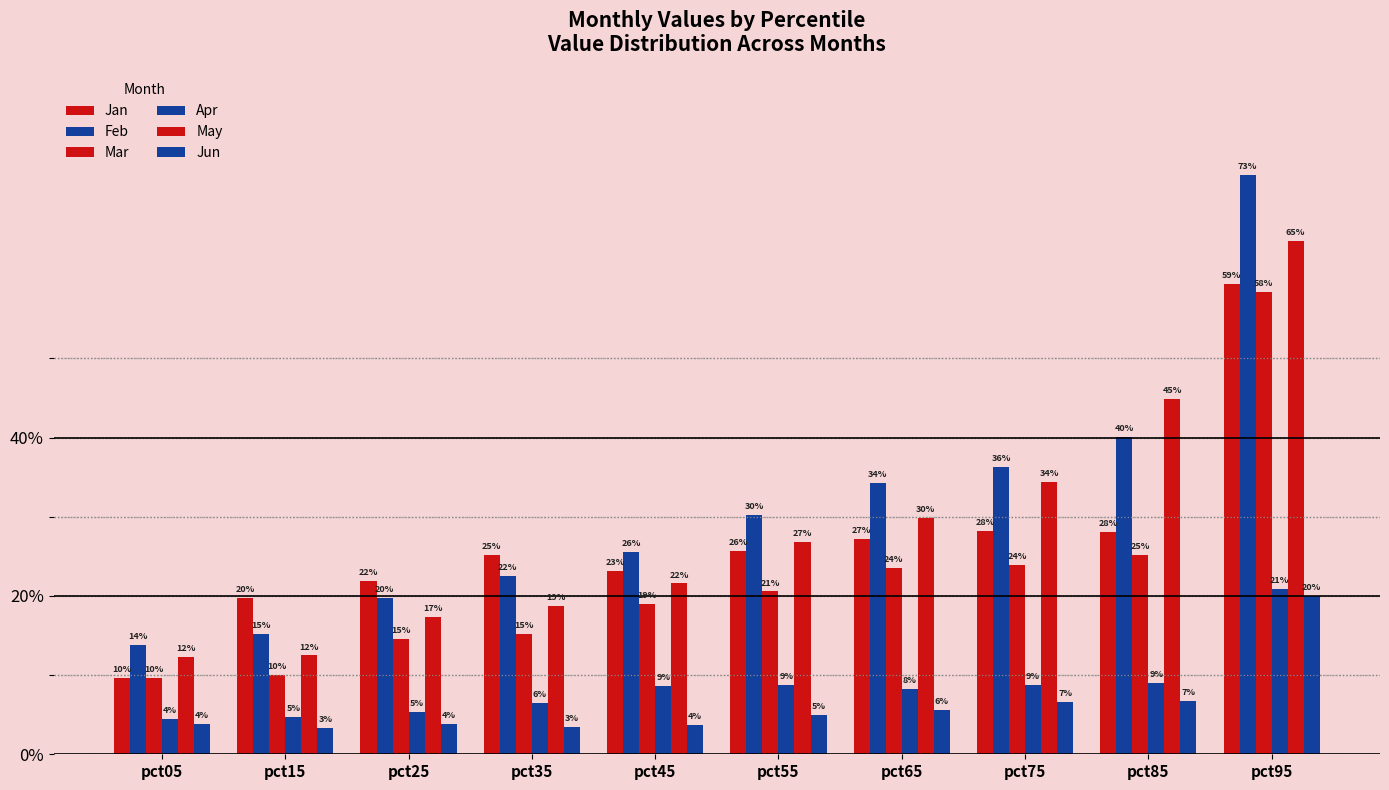

What is the maximum value shown in the chart?

0.7